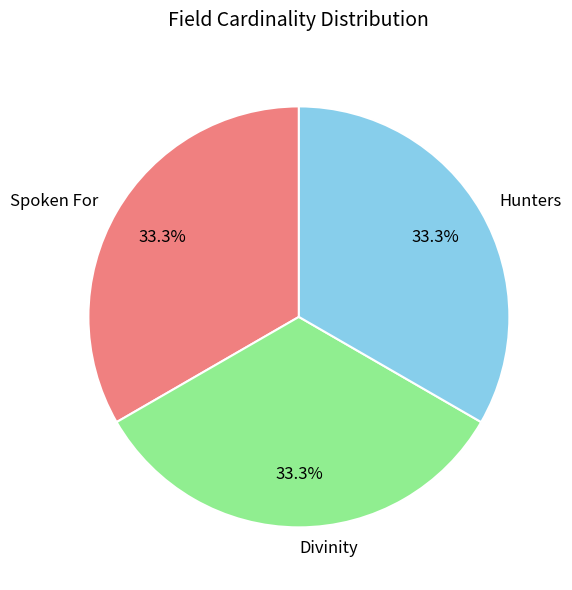

What is the ratio of the value at Divinity to the value at Spoken For?

1.0